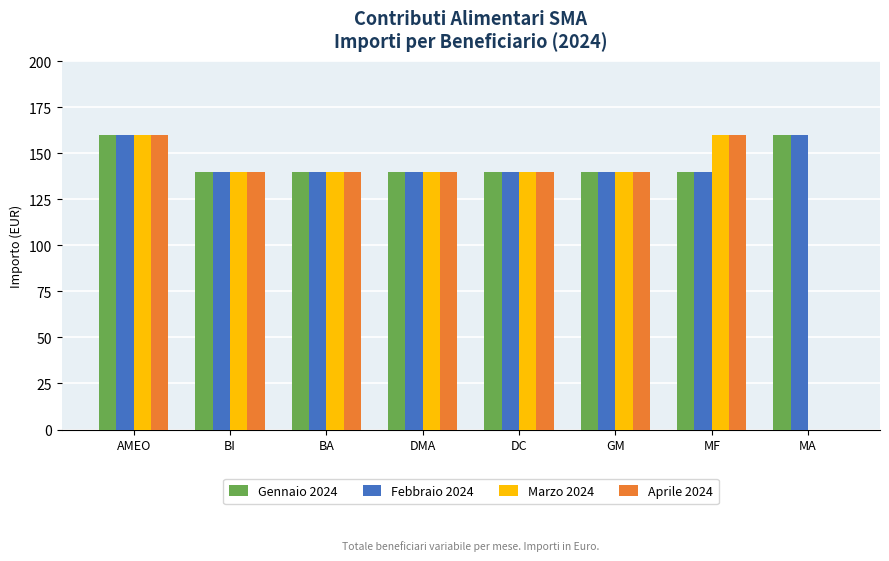

Count the Marzo 2024 values in the range 140 to 160.

7